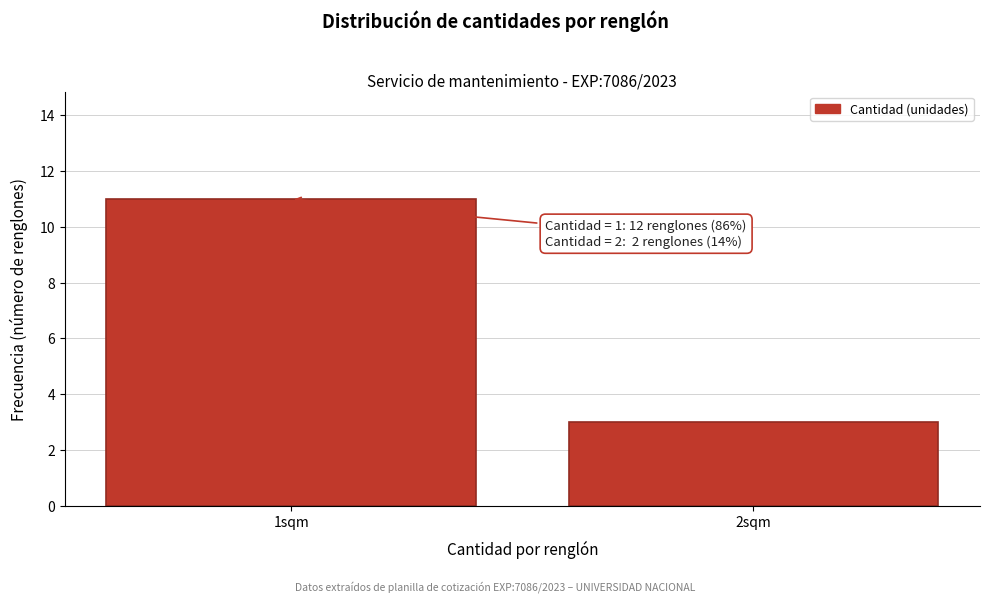

Reading left to right, list all the values displayed in this chart.

1sqm=11	2sqm=3